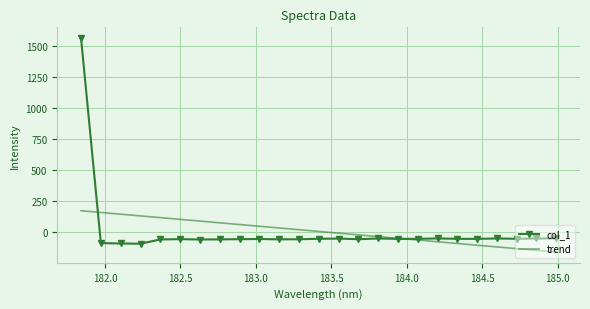

After their last crossing, which series has the higher values: trend or col_1?

col_1